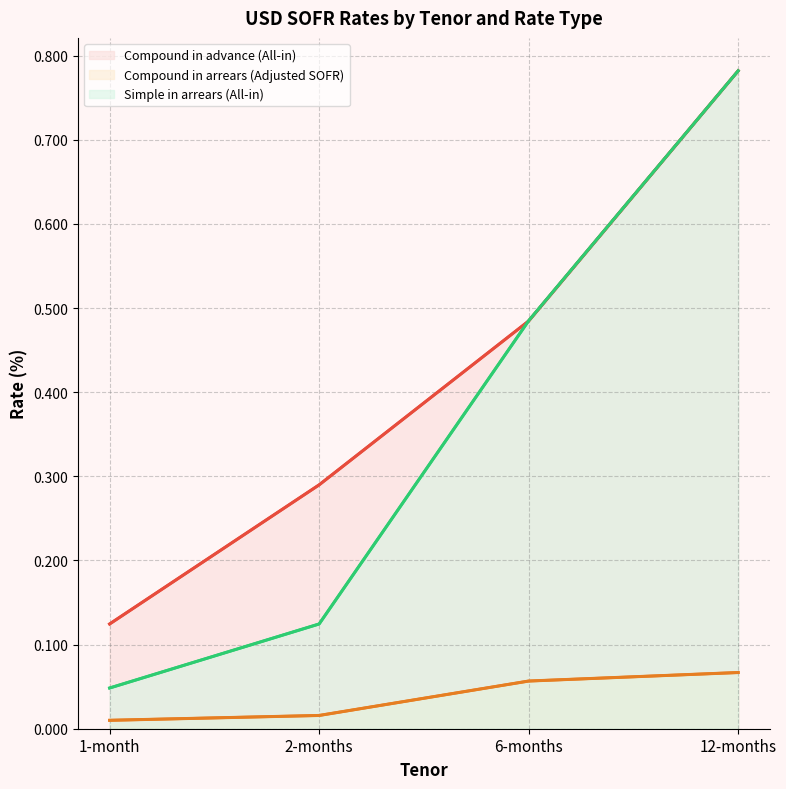

Reading right to left, extract all data points from this chart.

Compound in advance (All-in): 12-months=0.8	6-months=0.5	2-months=0.3	1-month=0.1
Compound in arrears (Adjusted SOFR): 12-months=0.1	6-months=0.1	2-months=0.0	1-month=0.0
Simple in arrears (All-in): 12-months=0.8	6-months=0.5	2-months=0.1	1-month=0.0